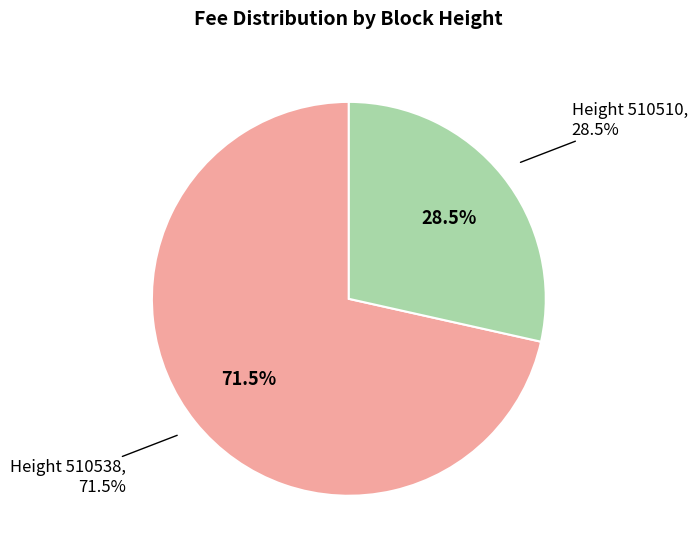

Which slice represents more than half of the pie?

510538